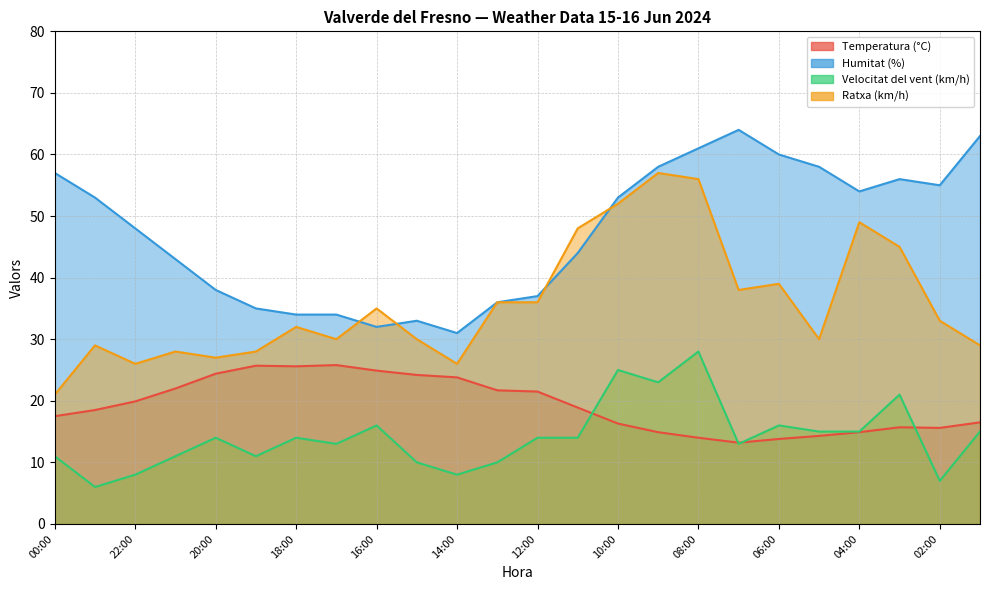

After their last crossing, which series has the higher values: Ratxa (km/h) or Humitat (%)?

Humitat (%)